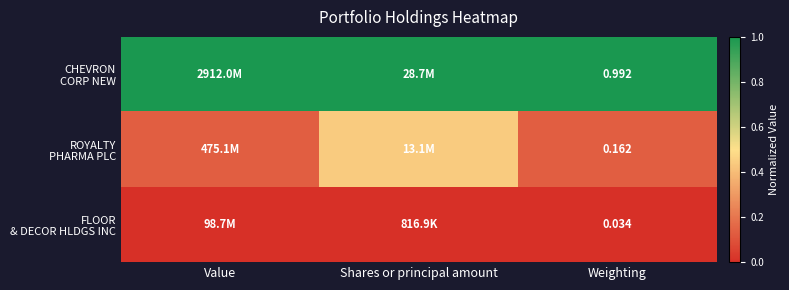

Count the ROYALTY PHARMA PLC values in the range 0 to 1.

3